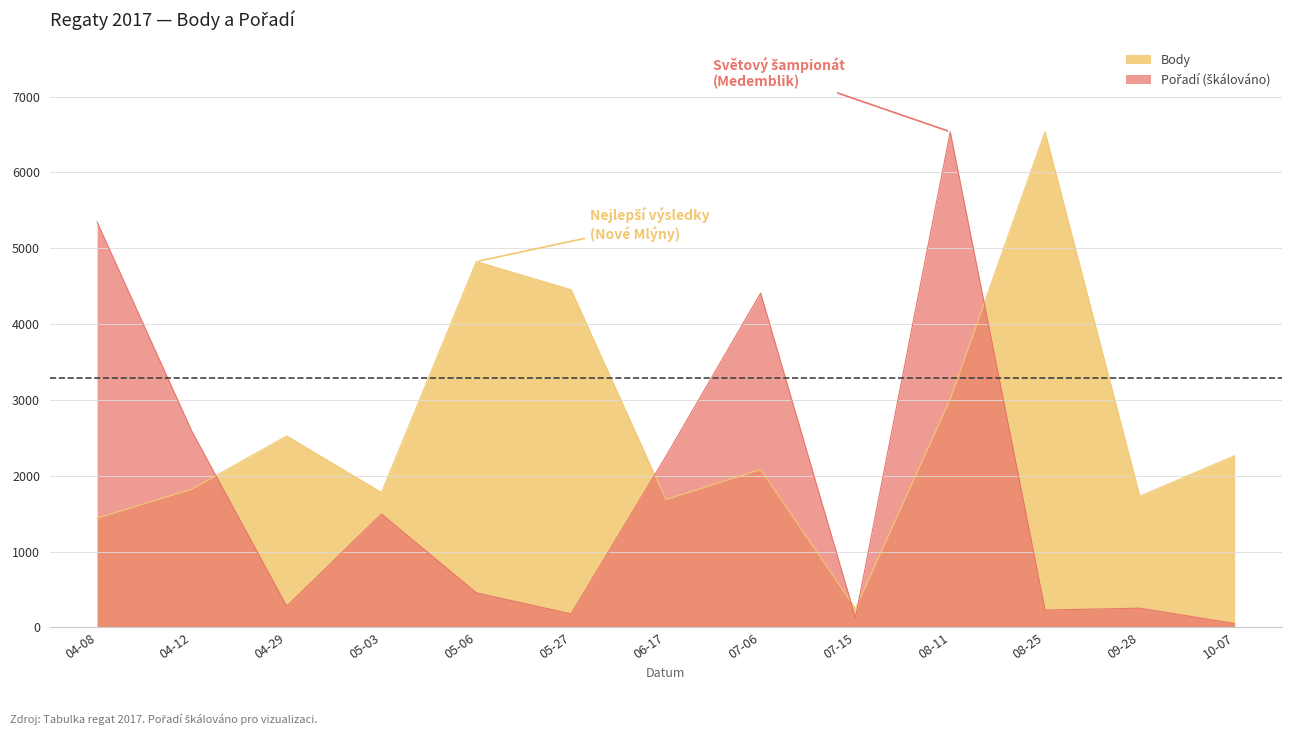

How many lines are shown in the chart?

2